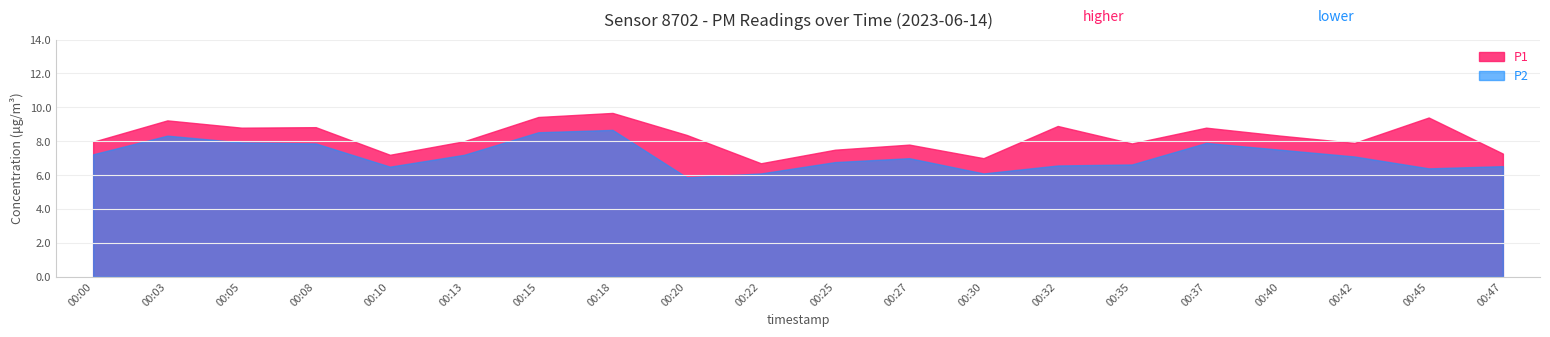

Which has a higher value, 00:10 or 00:40?

00:40